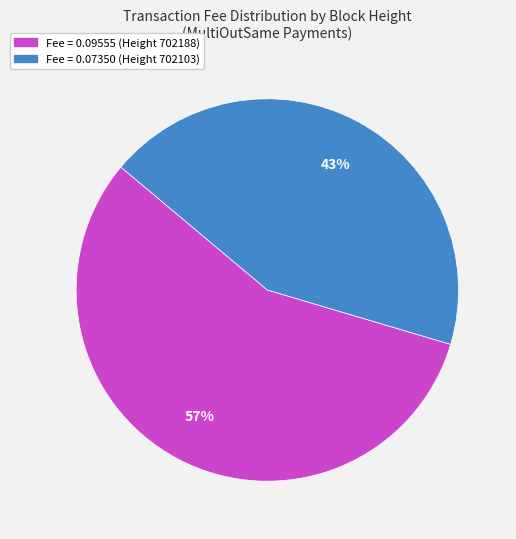

How many segments does this pie chart have?

2